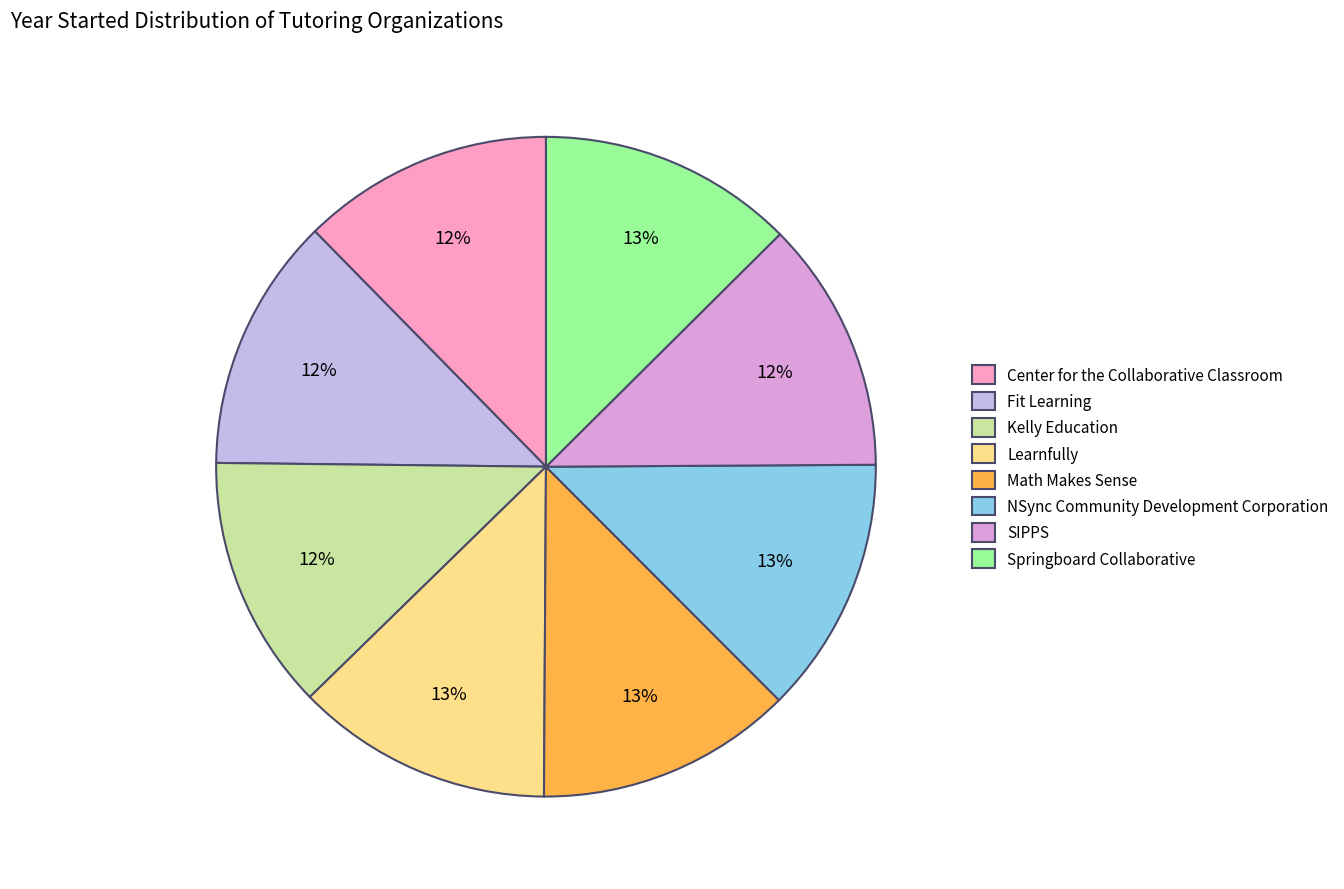

Which category has the smallest portion of the pie?

Center for the Collaborative Classroom